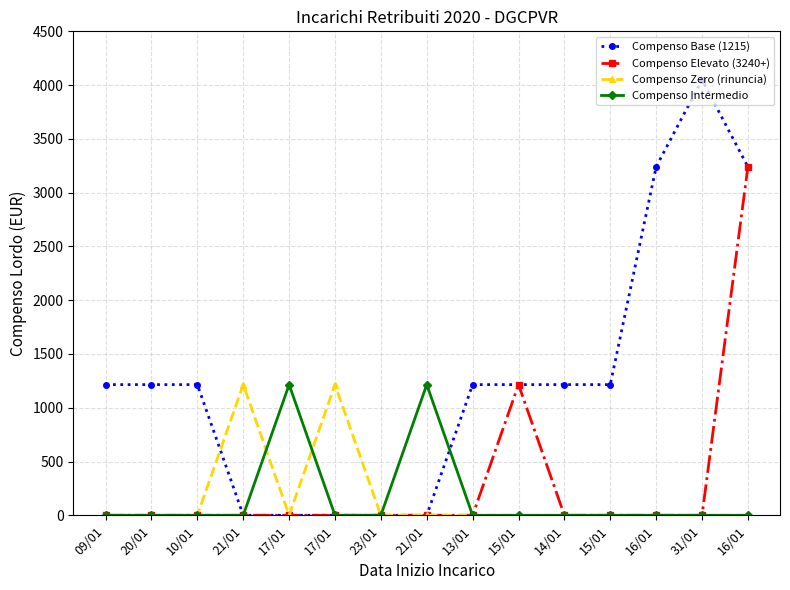

True or false: Compenso Zero (rinuncia) has more than 0 interior local peaks.

True